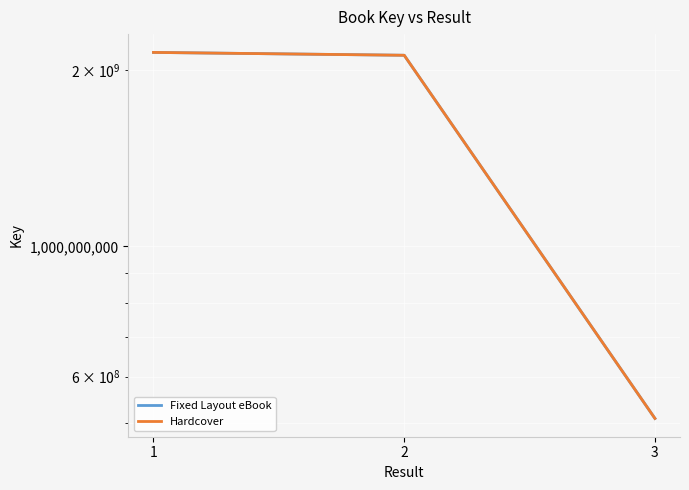

What is the sum of all Fixed Layout eBook values?

4766936961